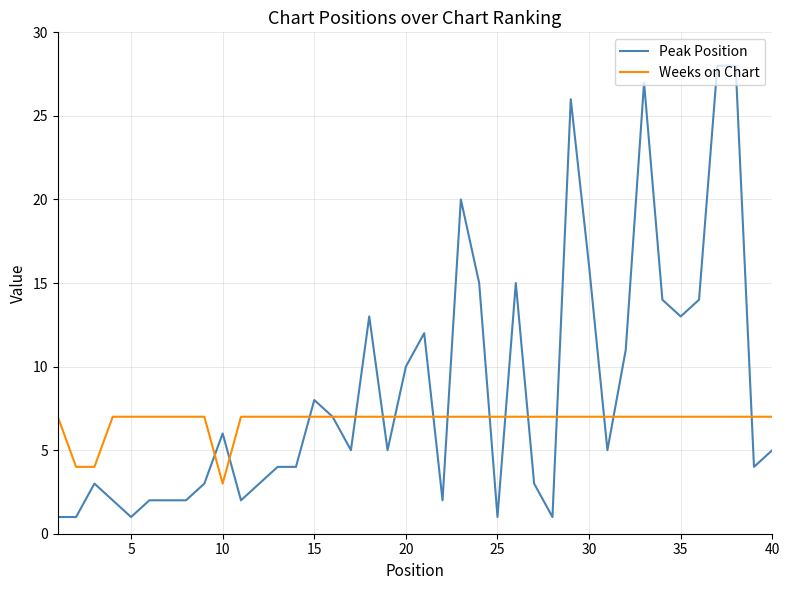

Which series has the widest spread of values?

Peak Position